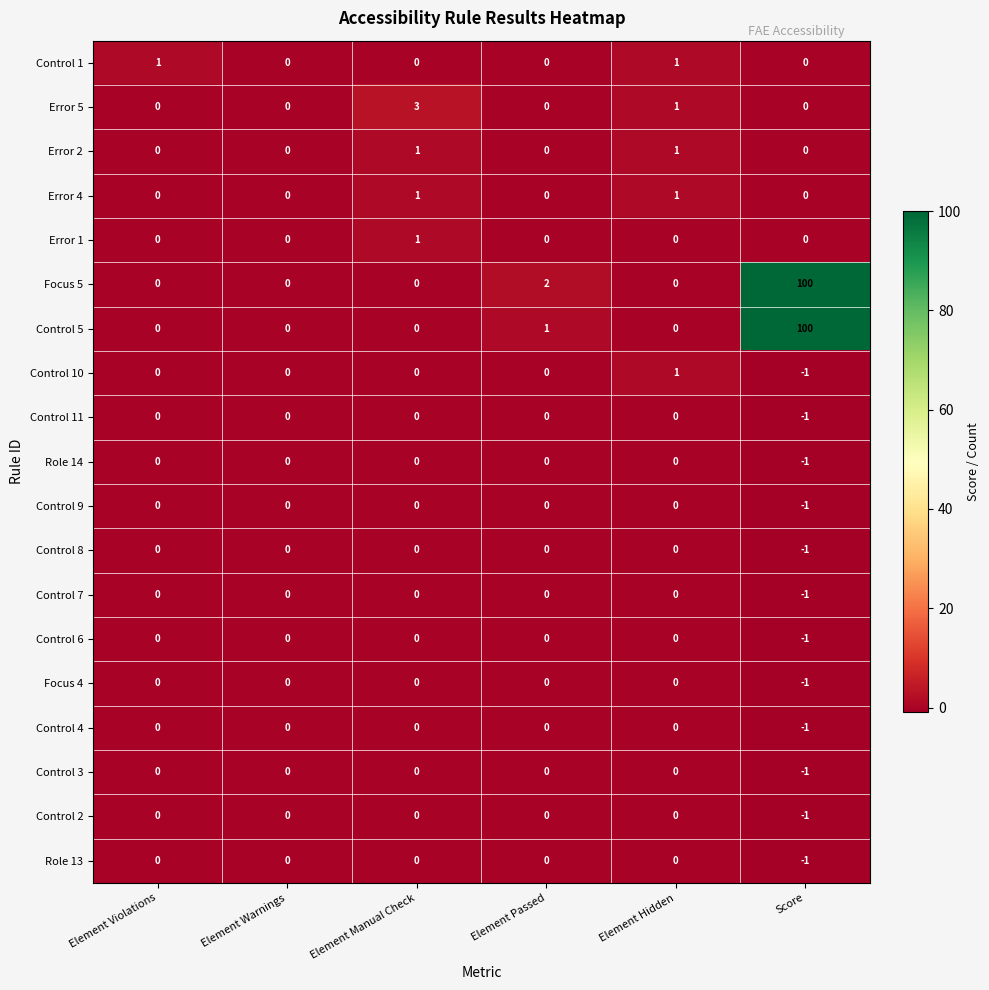

At how many categories does at least one series exceed 72?

1